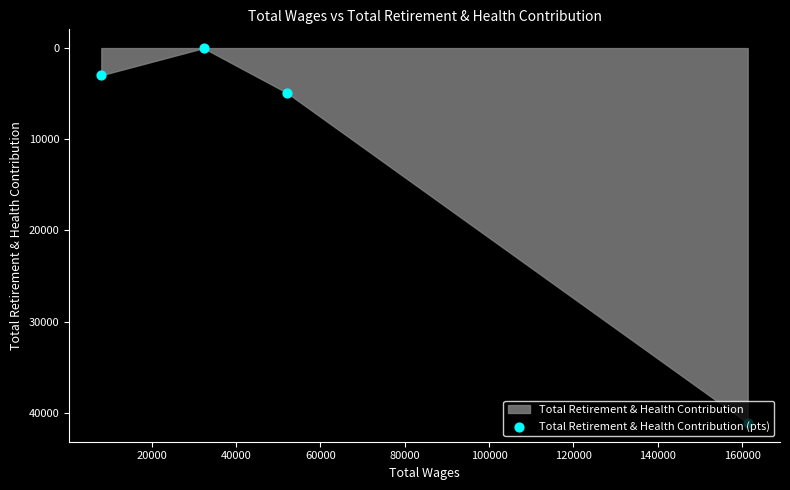

Between 40000 and 20000, which is larger?

40000